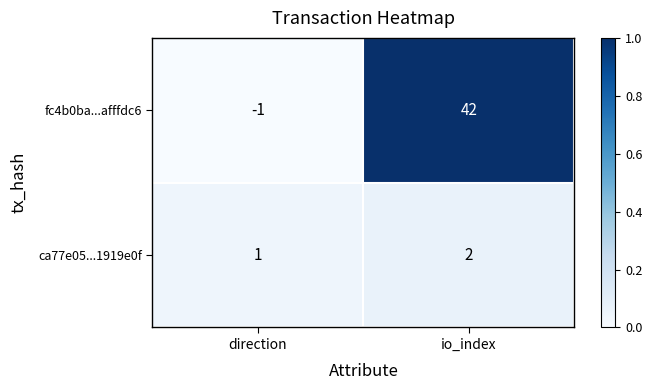

At how many categories does at least one series exceed 0?

2